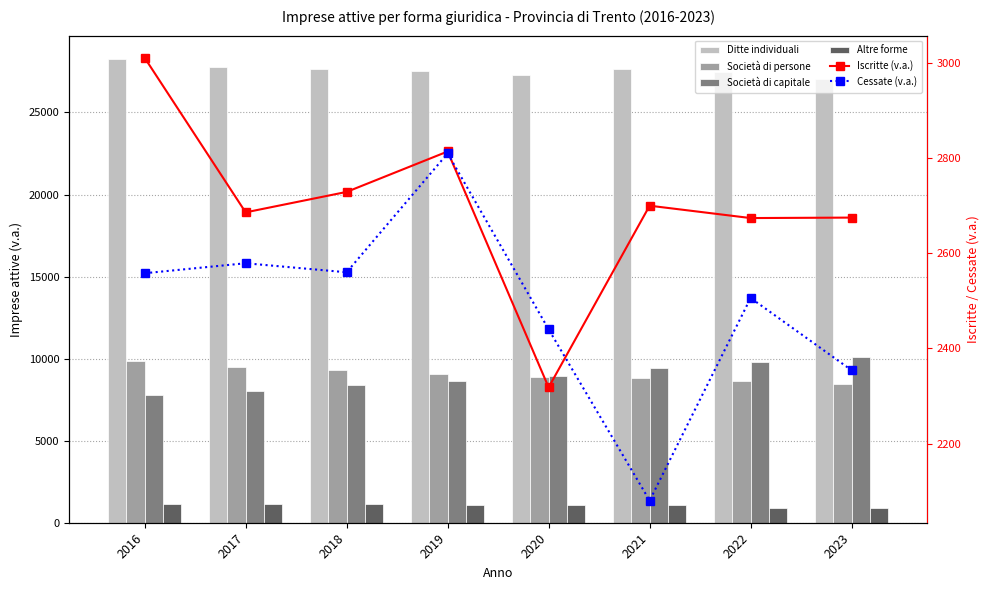

What is the difference between the highest and lowest values at 2018?

26520